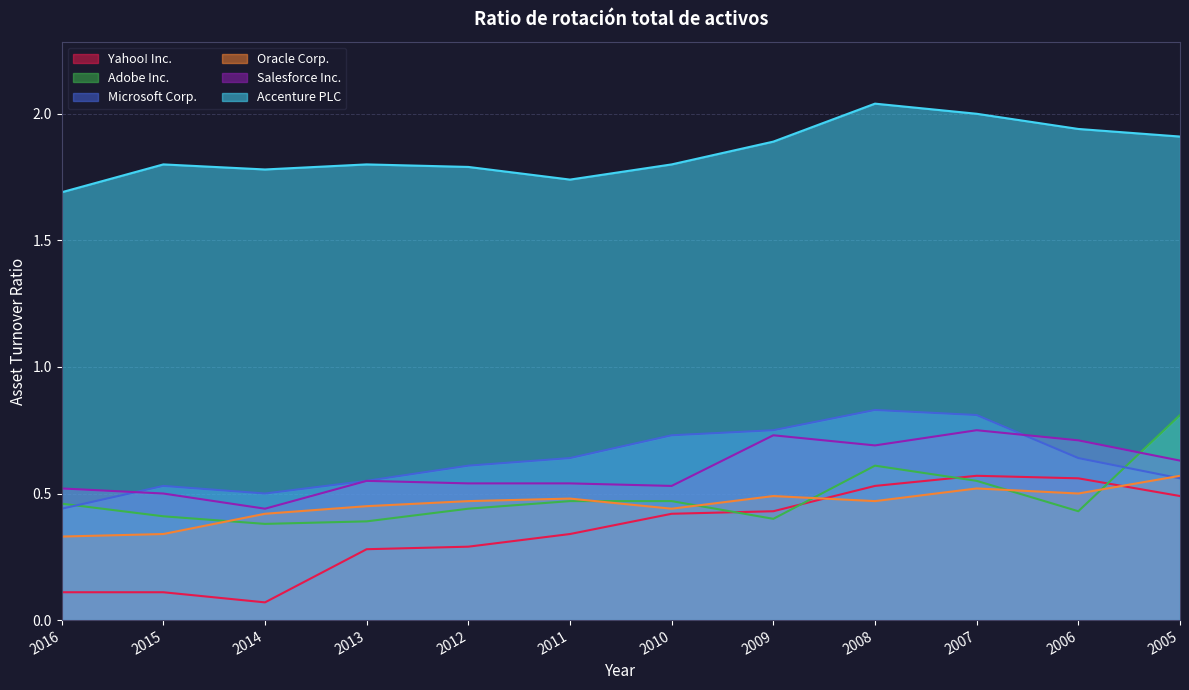

Count the number of categories in the chart.

12